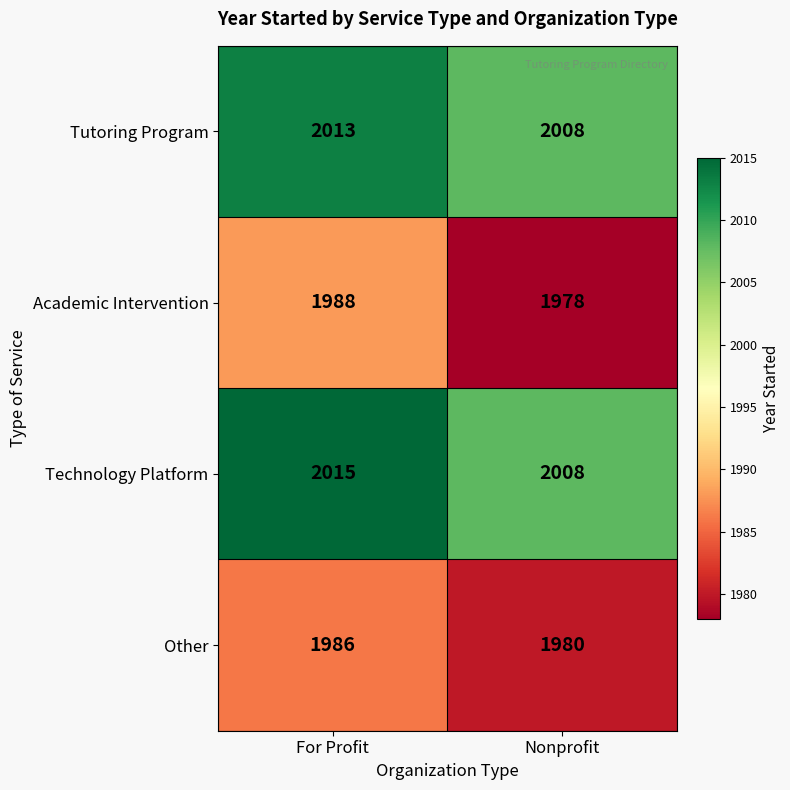

Which category has the lowest value across all series?

Nonprofit